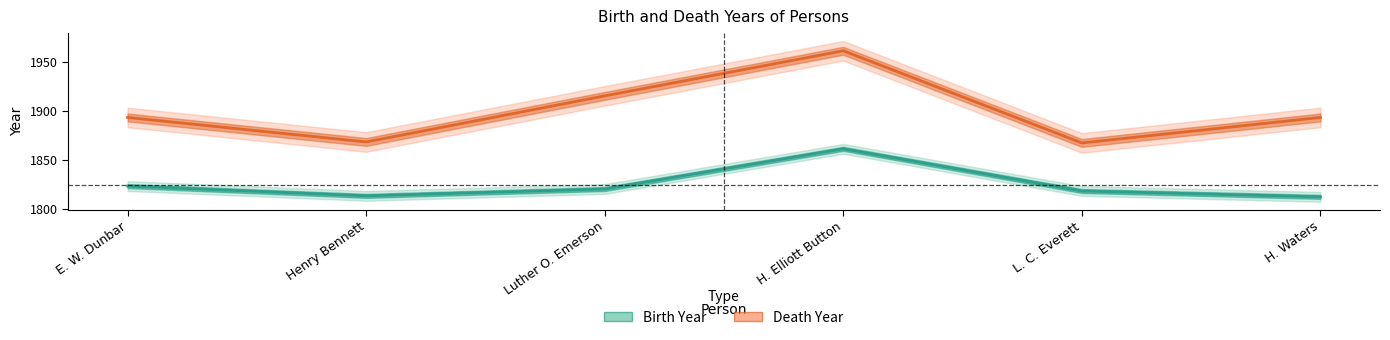

What is the label of the 2nd point from the right?

L. C. Everett